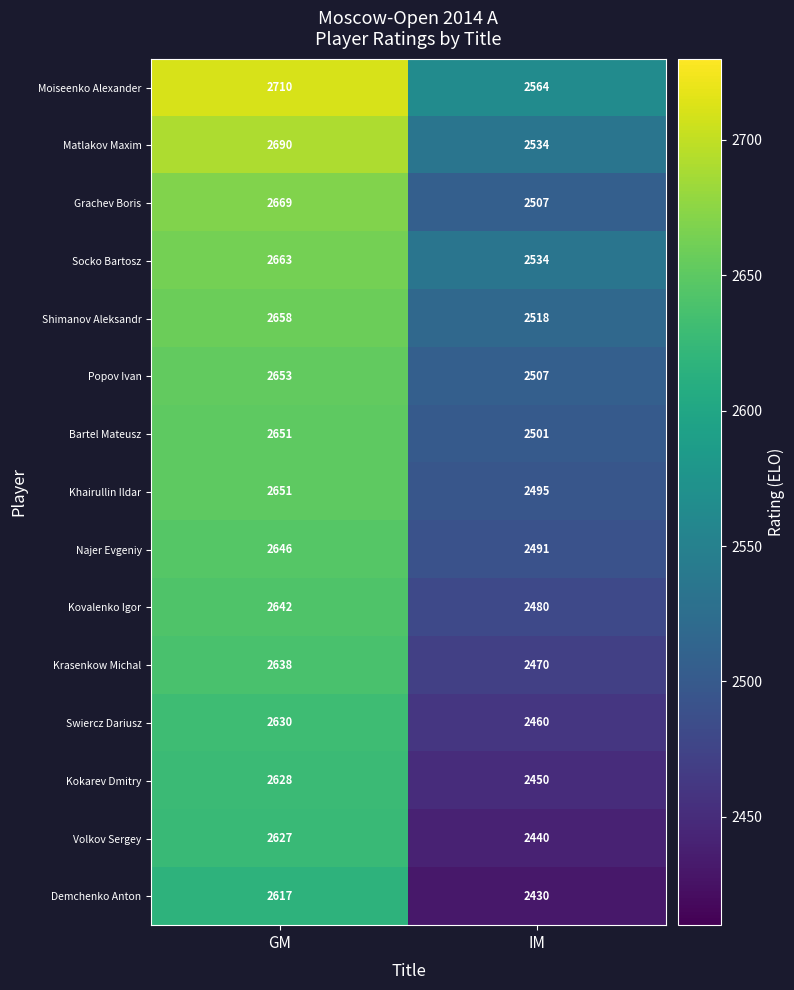

What value does the Swiercz Dariusz series have at IM, to the nearest 10?

2460